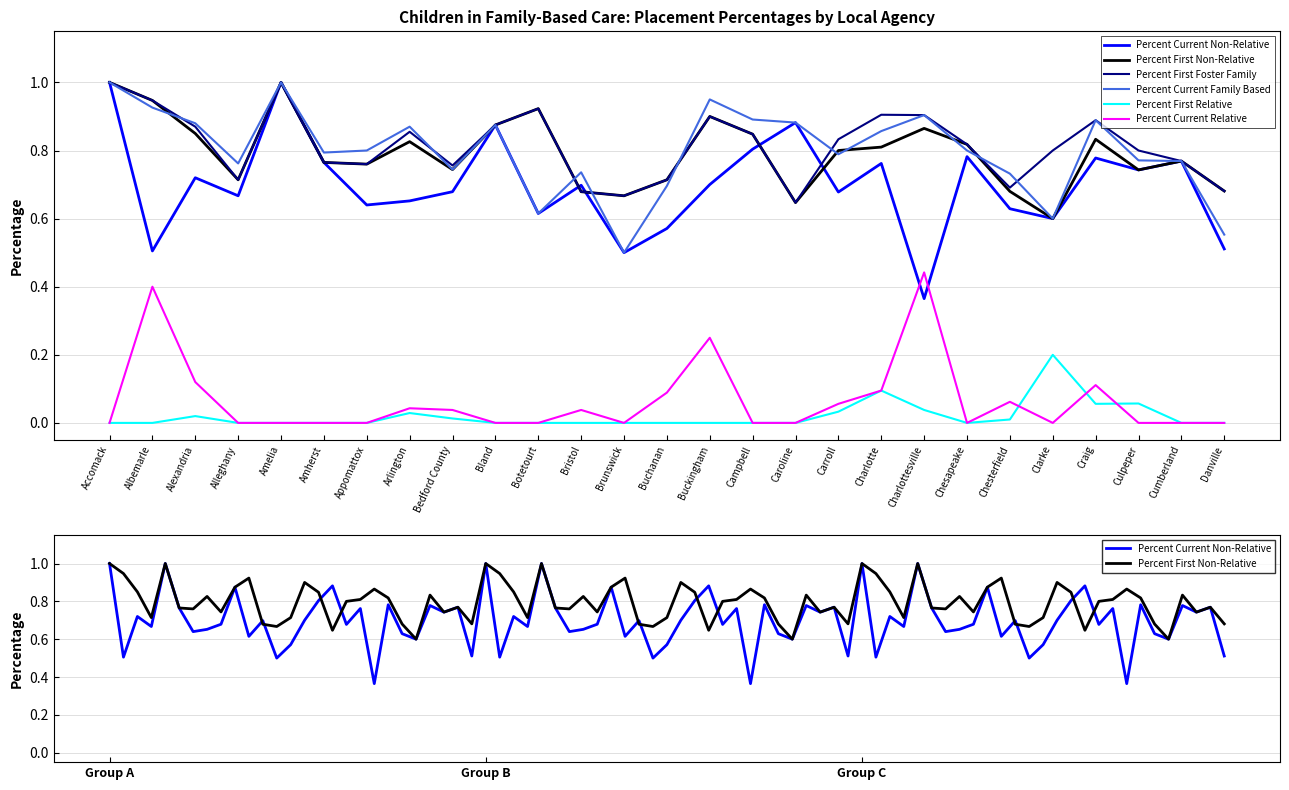

What are all the series names shown in the legend?

Percent Current Non-Relative, Percent First Non-Relative, Percent First Foster Family, Percent Current Family Based, Percent First Relative, Percent Current Relative